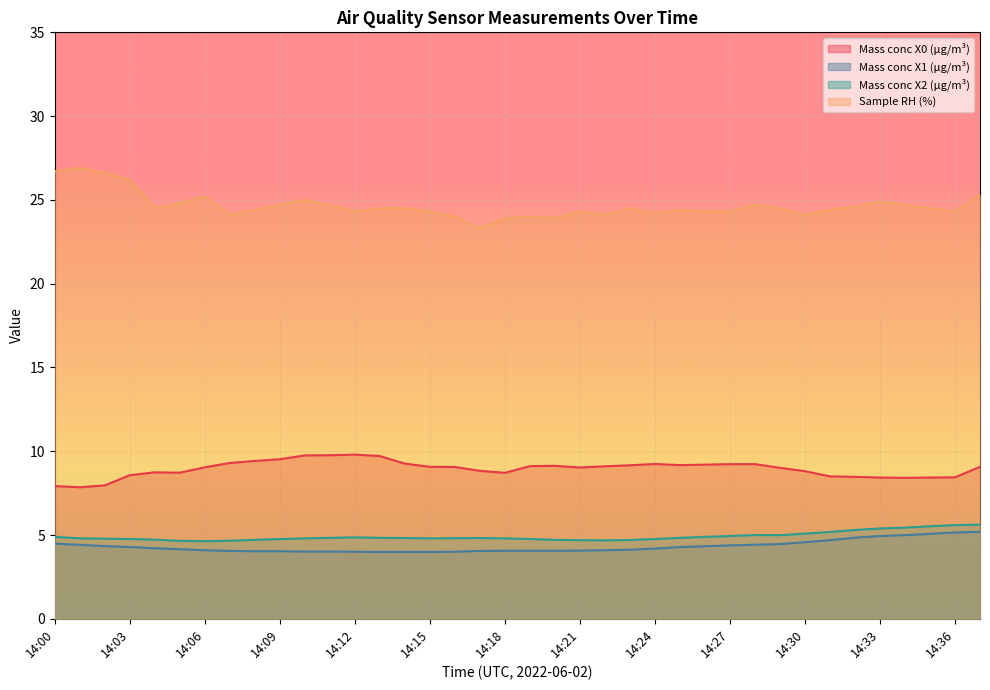

Where is the first local minimum for Sample RH (%)?

14:04